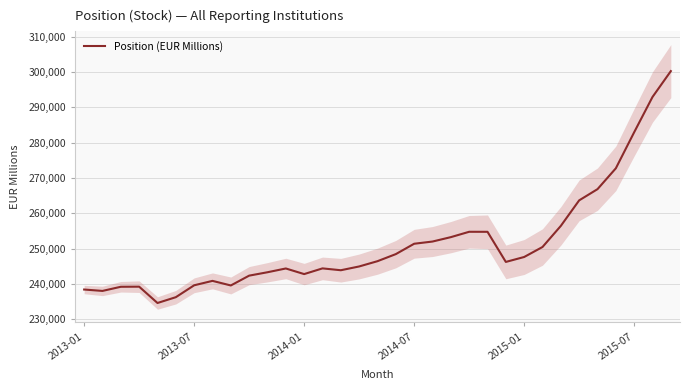

What is the average value?

251292